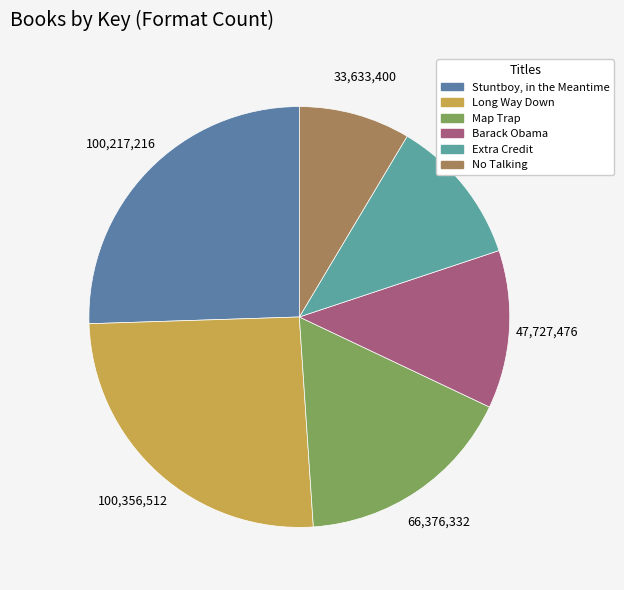

To the nearest percent, what is the combined percentage of Extra Credit and Map Trap?

28%